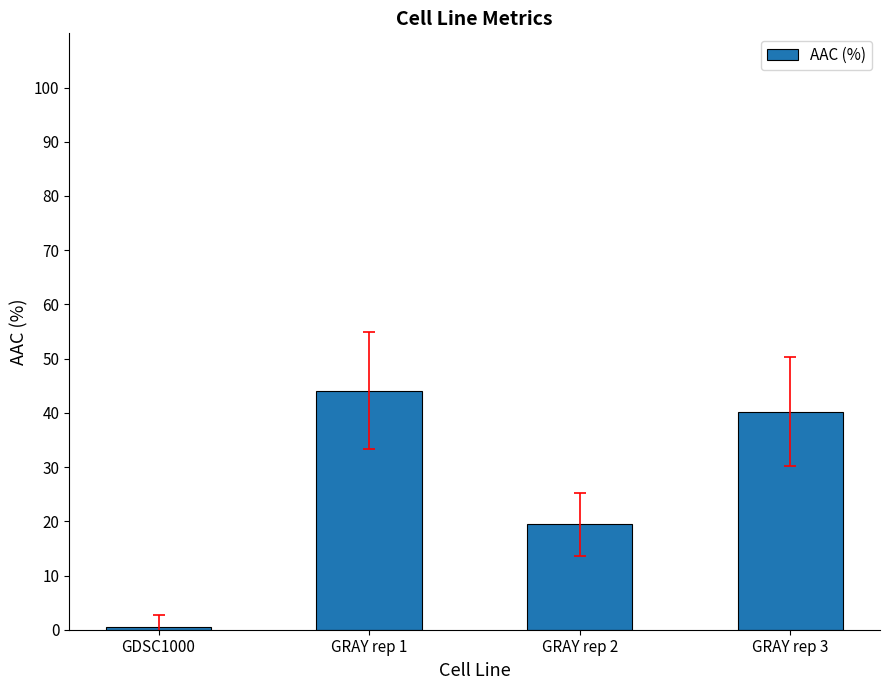

How many bars are there in total?

4